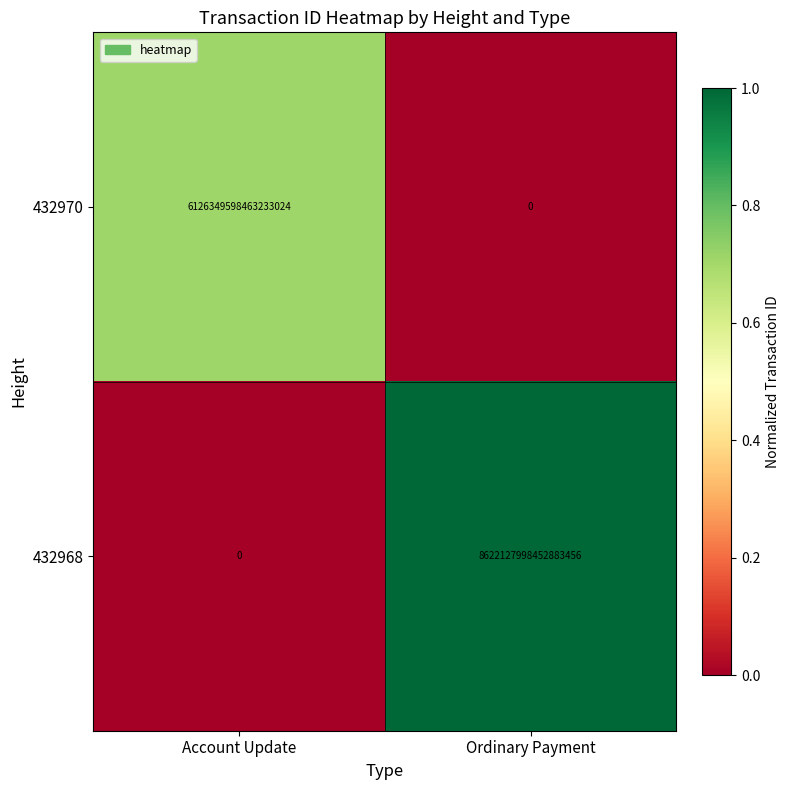

The value of 432970 at Account Update is 3566102757993613312. True or false?

False